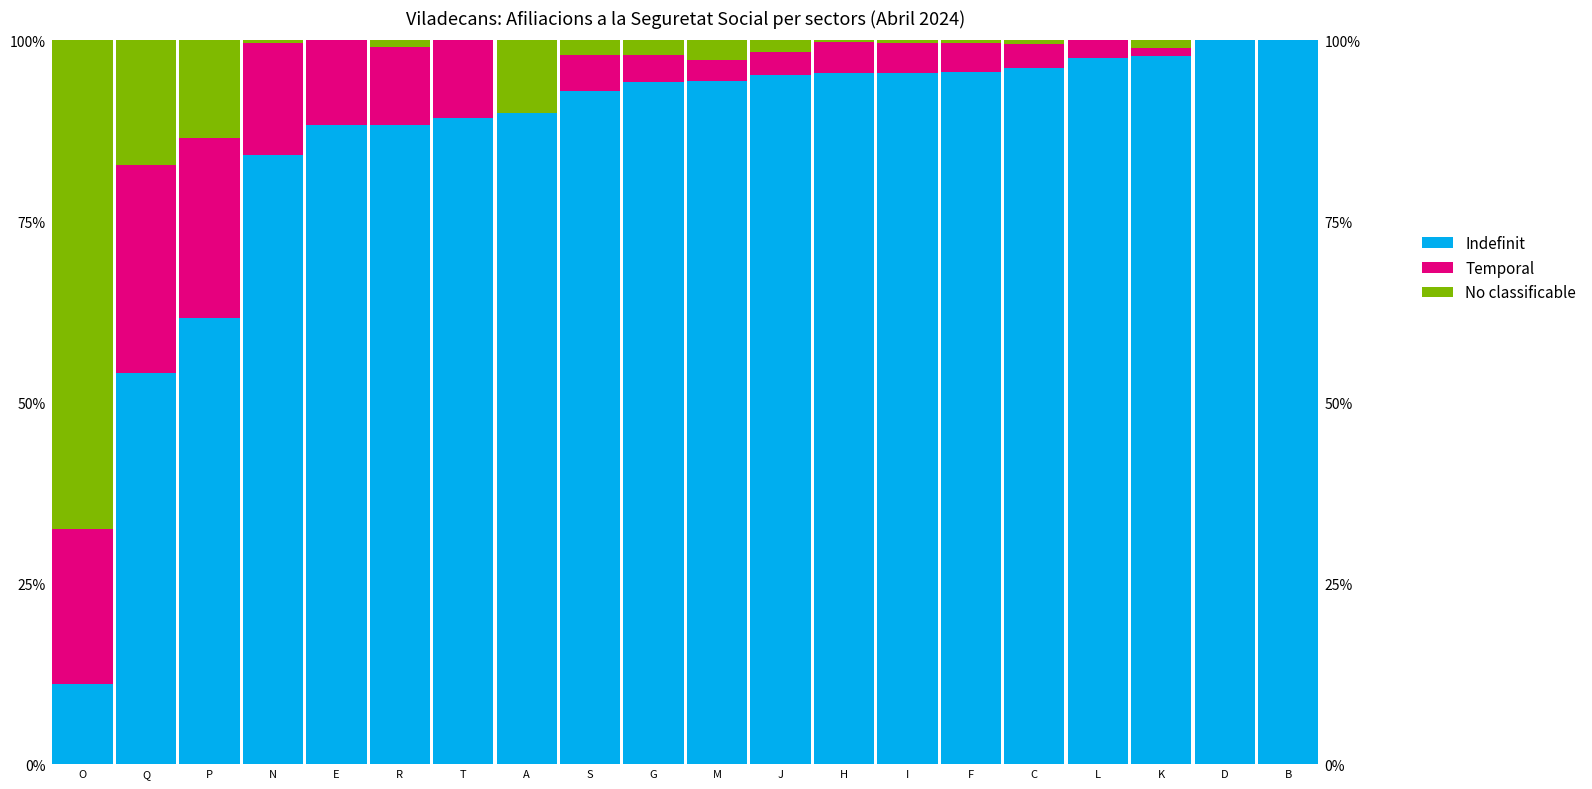

List the labels in order of Indefinit value, smallest first.

O, Q, P, N, E, R, T, A, S, G, M, J, H, I, F, C, L, K, D, B